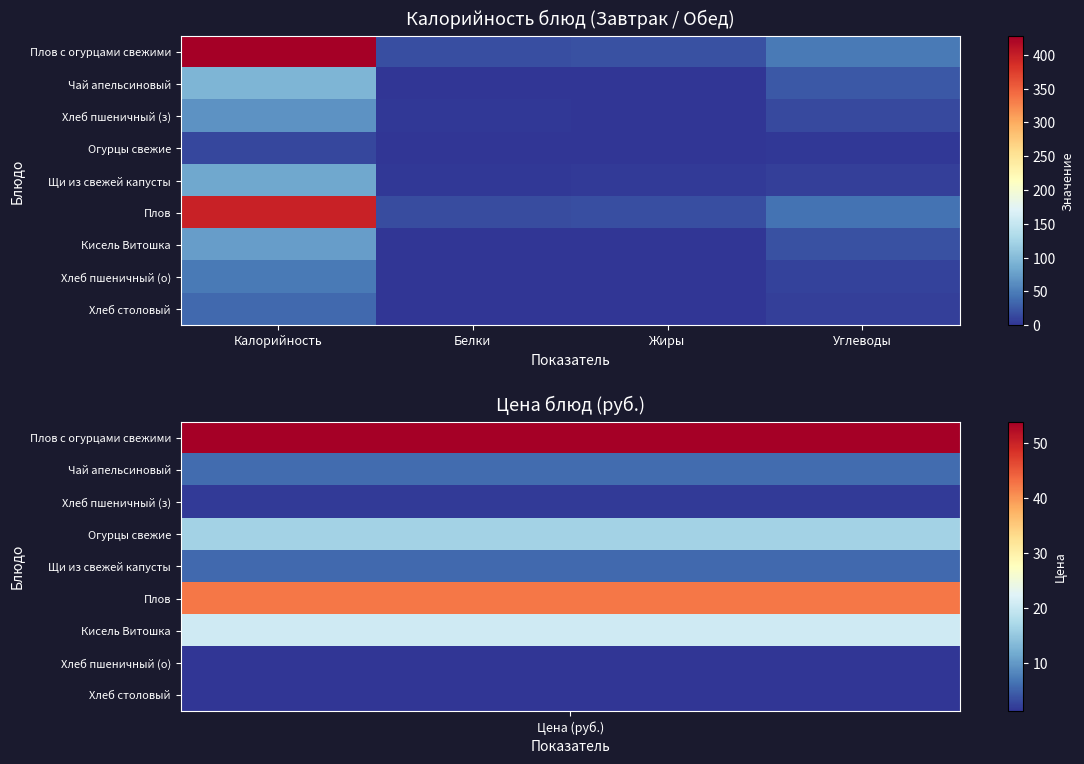

What is the total value across all series at Белки?

40.4